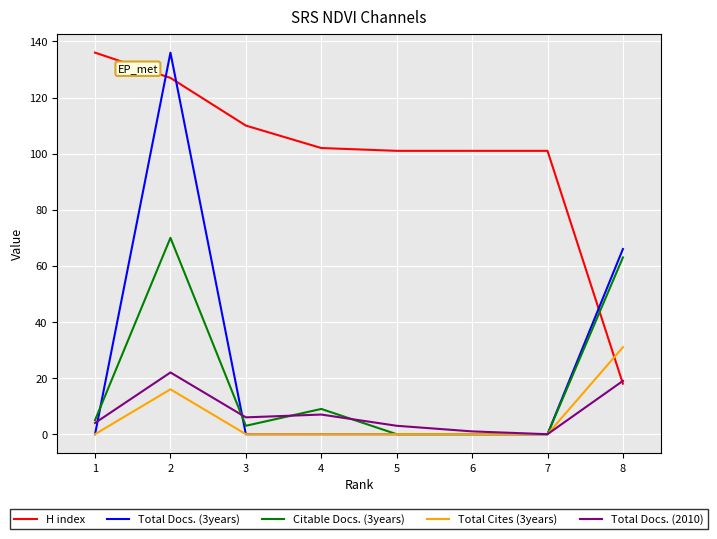

True or false: H index and Total Cites (3years) intersect in this chart.

True